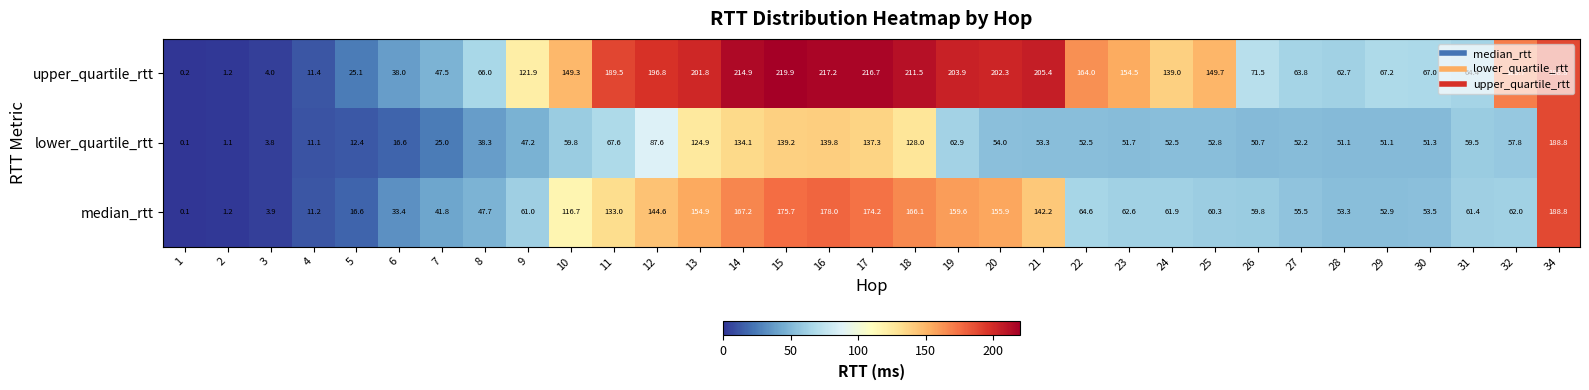

What is the difference between the median_rtt values at 4 and 28?

42.1